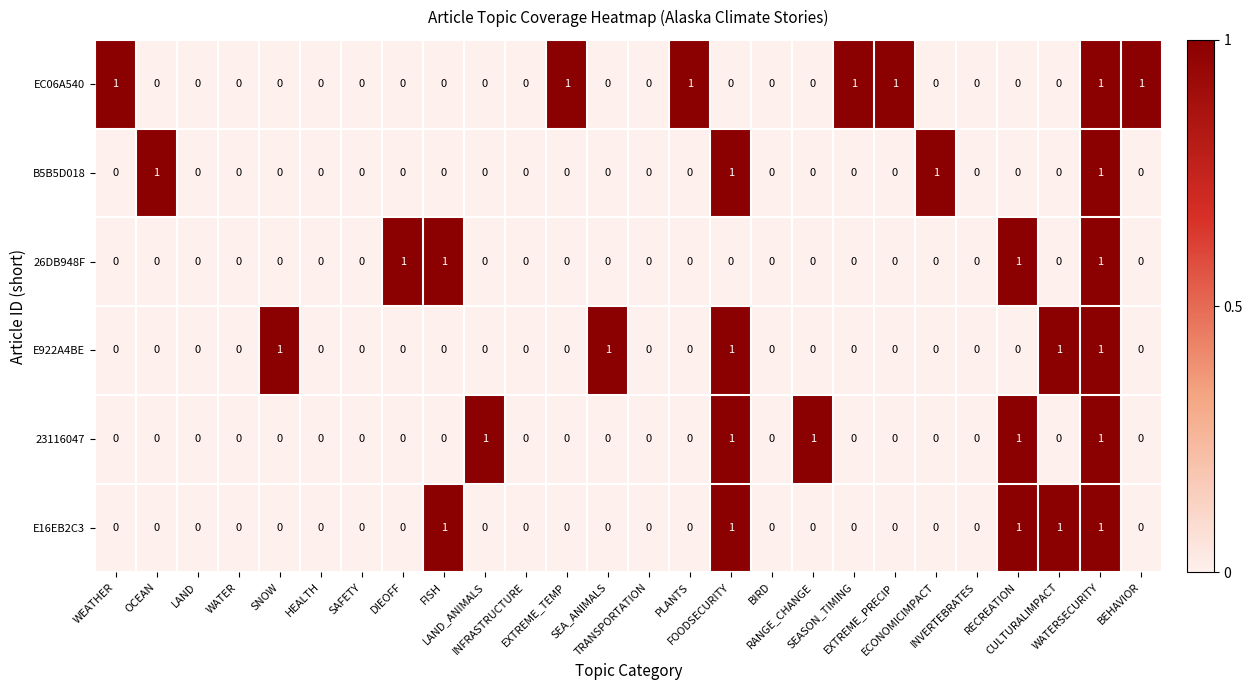

Which series has the largest total across all categories?

EC06A540